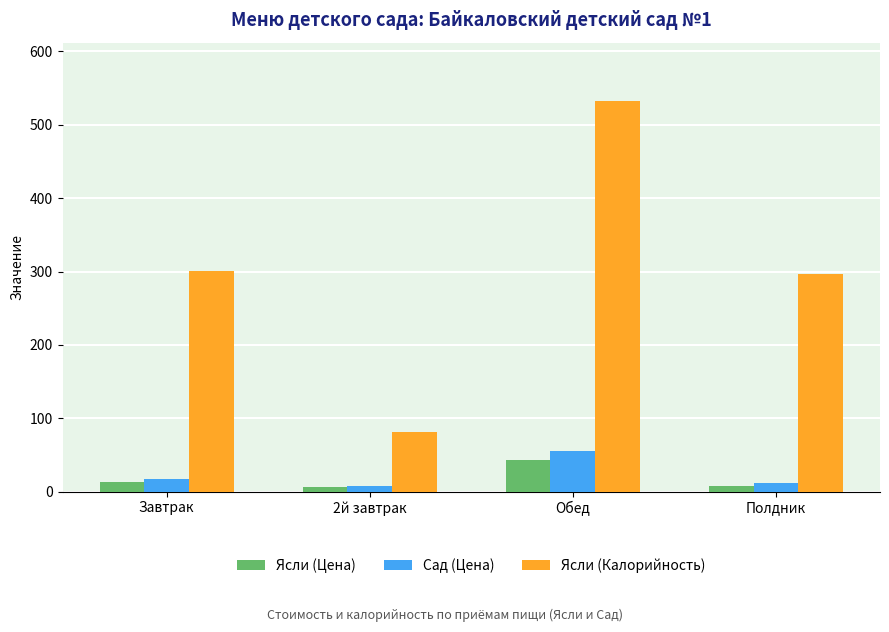

Which label corresponds to the largest value in the chart?

Обед